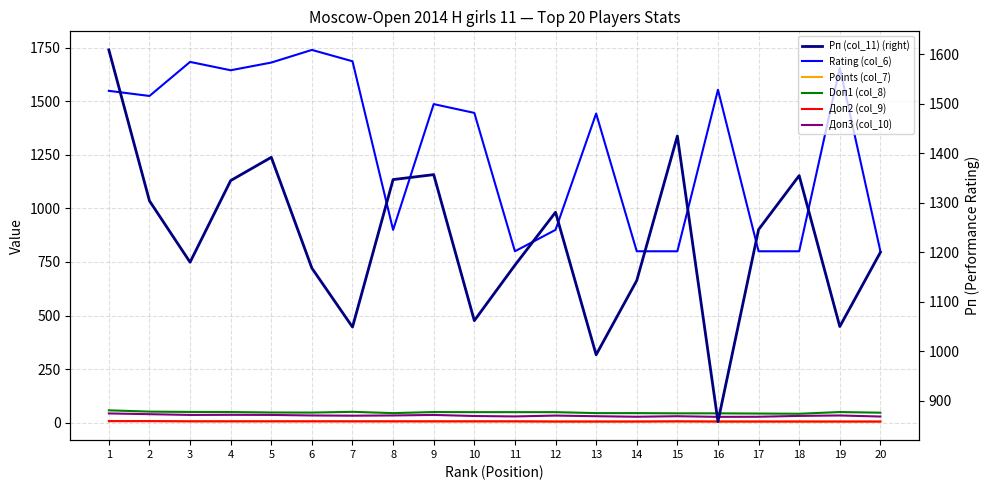

Which series changed the most between 3 and 7?

Рп (col_11) (right)